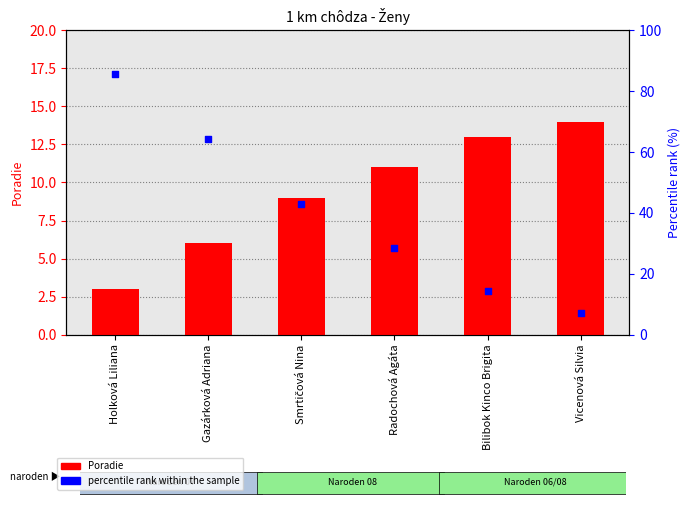

Which series contains the highest Y value?

percentile rank within the sample